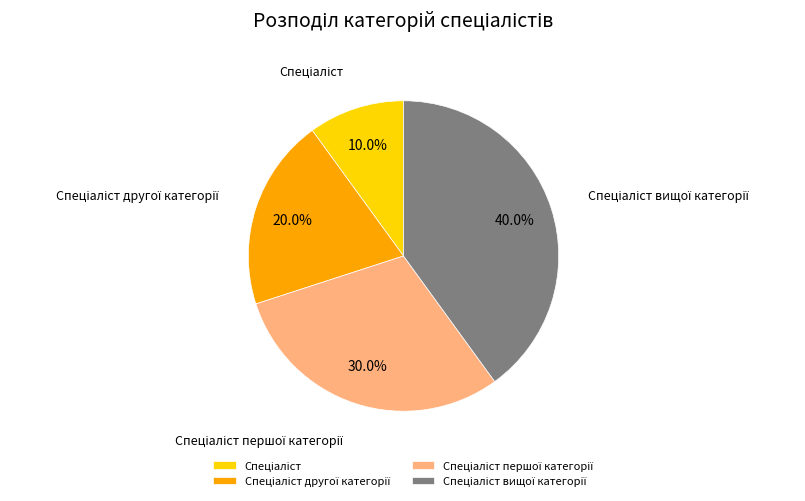

To the nearest percent, what is the average slice percentage?

25%